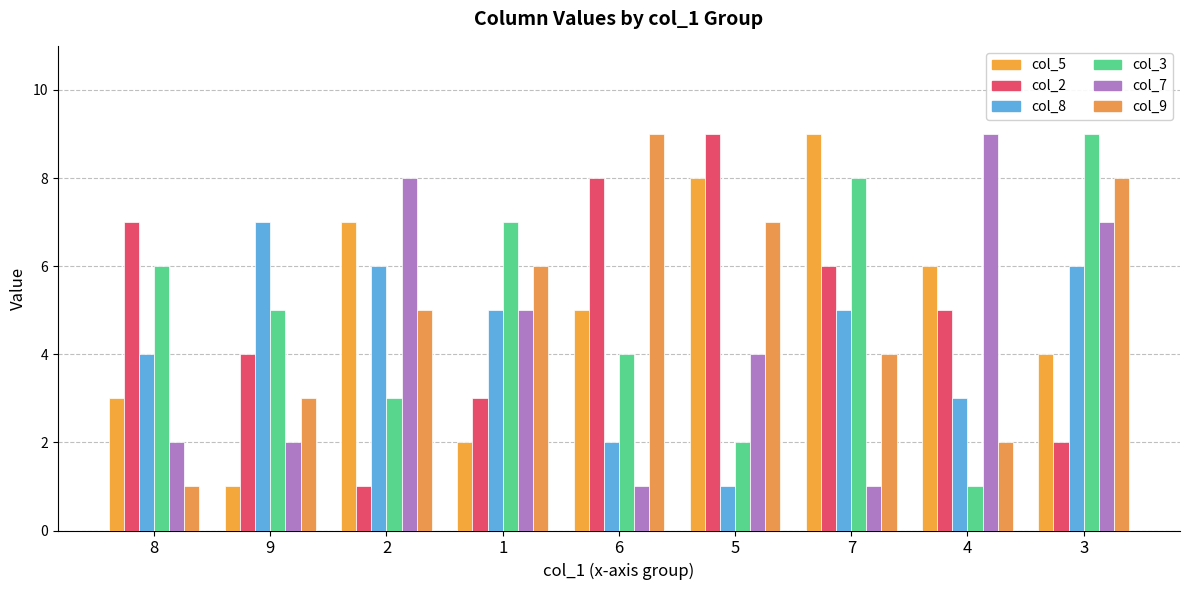

How many groups of bars are there?

9